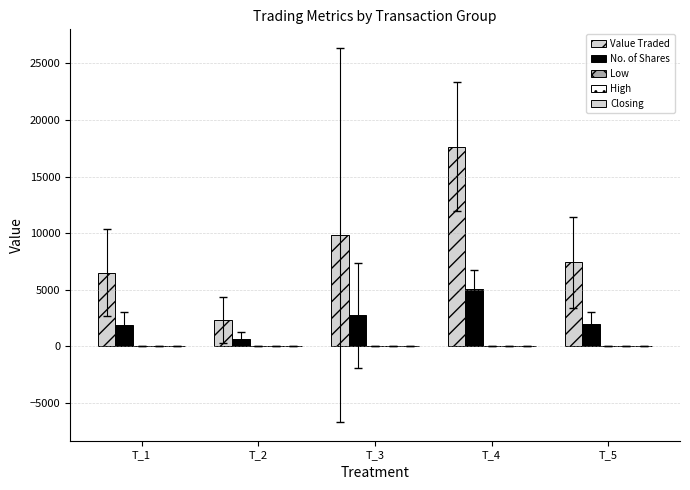

Which category has the highest value across all series?

T_4